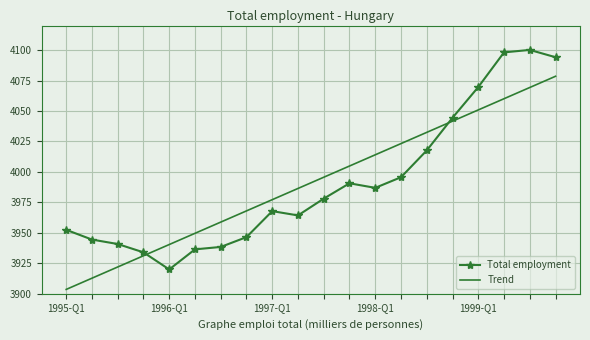

List the series in order of their peak value, highest first.

Total employment, Trend